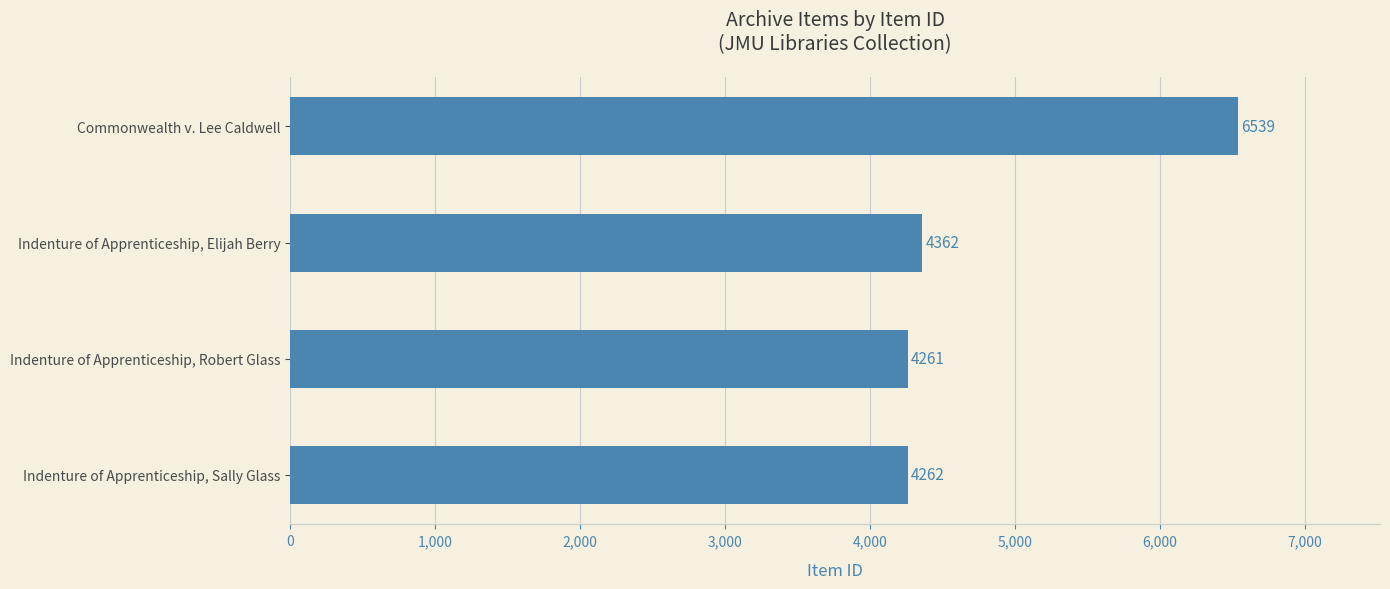

How many distinct data groups are displayed?

1